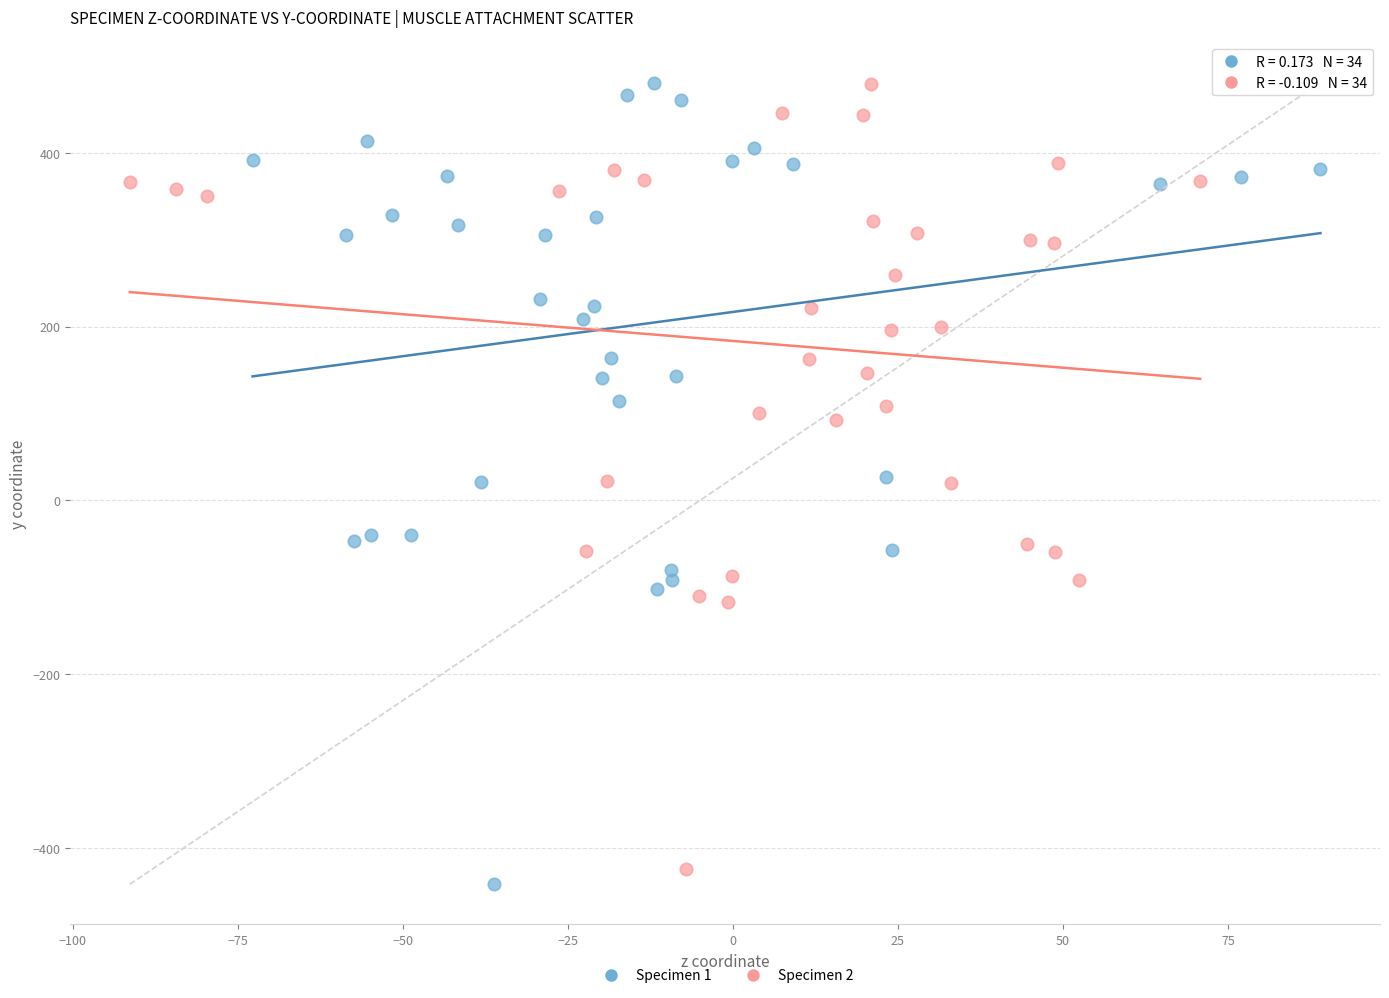

Which series has the widest spread of Y values?

Specimen 1